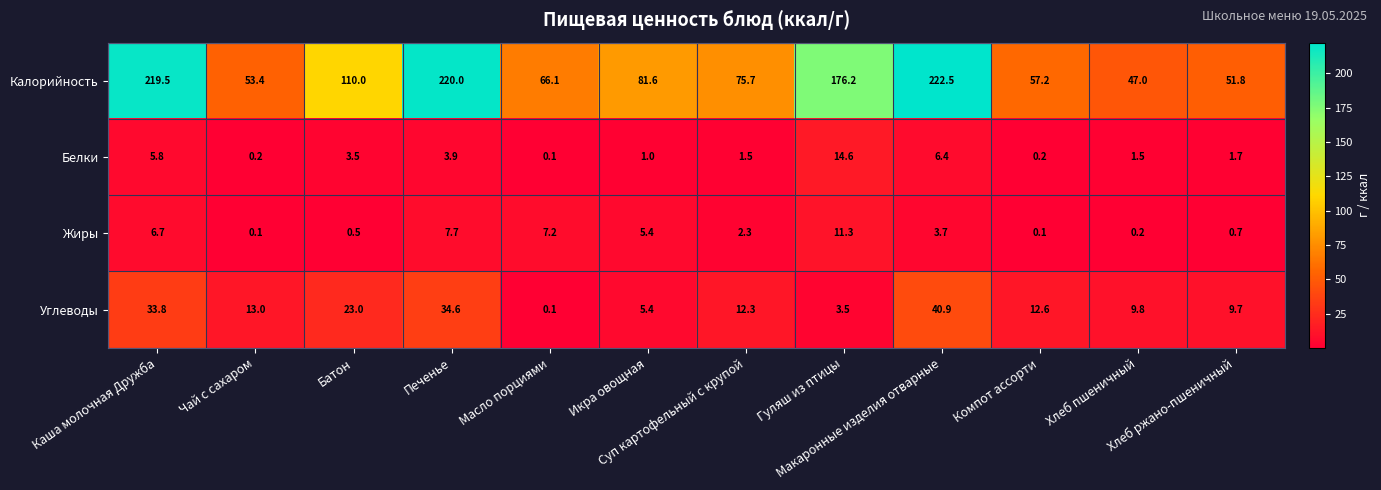

What is the maximum value for Жиры?

11.3